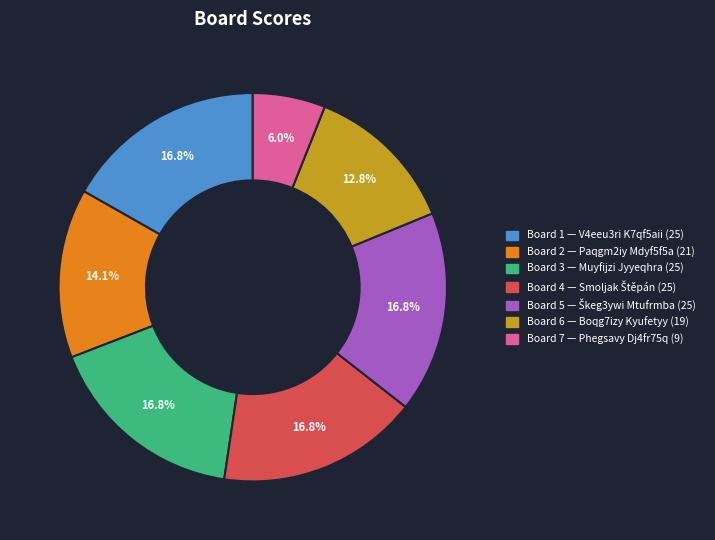

Does any single category account for the majority?

No